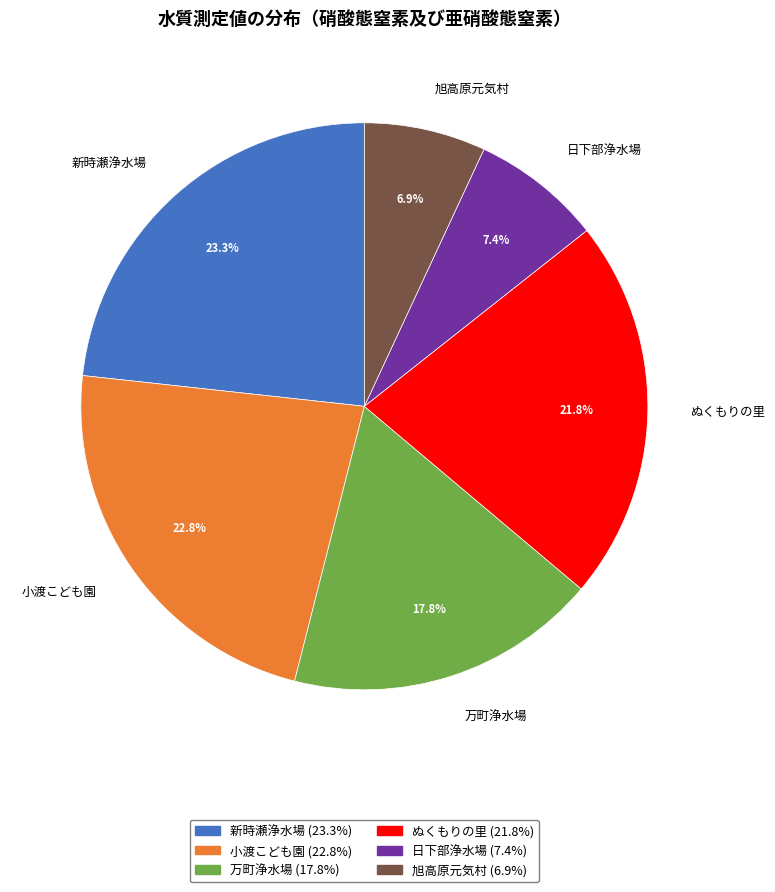

To the nearest percent, what percentage of the pie is 新時瀬浄水場?

23%